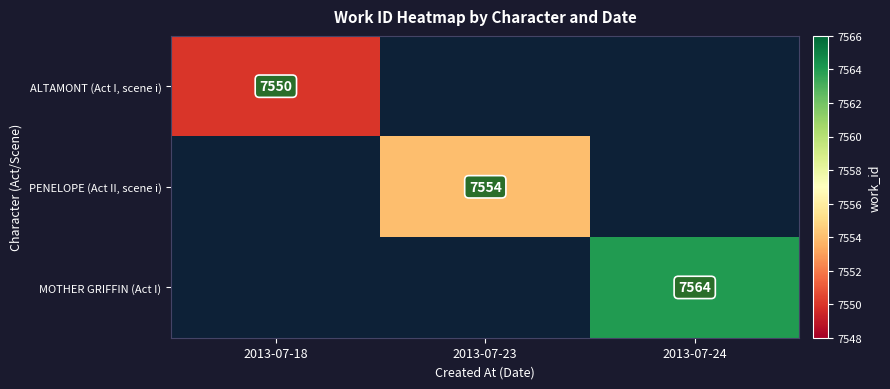

The PENELOPE (Act II, scene i) series shows 7554 at 2013-07-23. True or false?

True